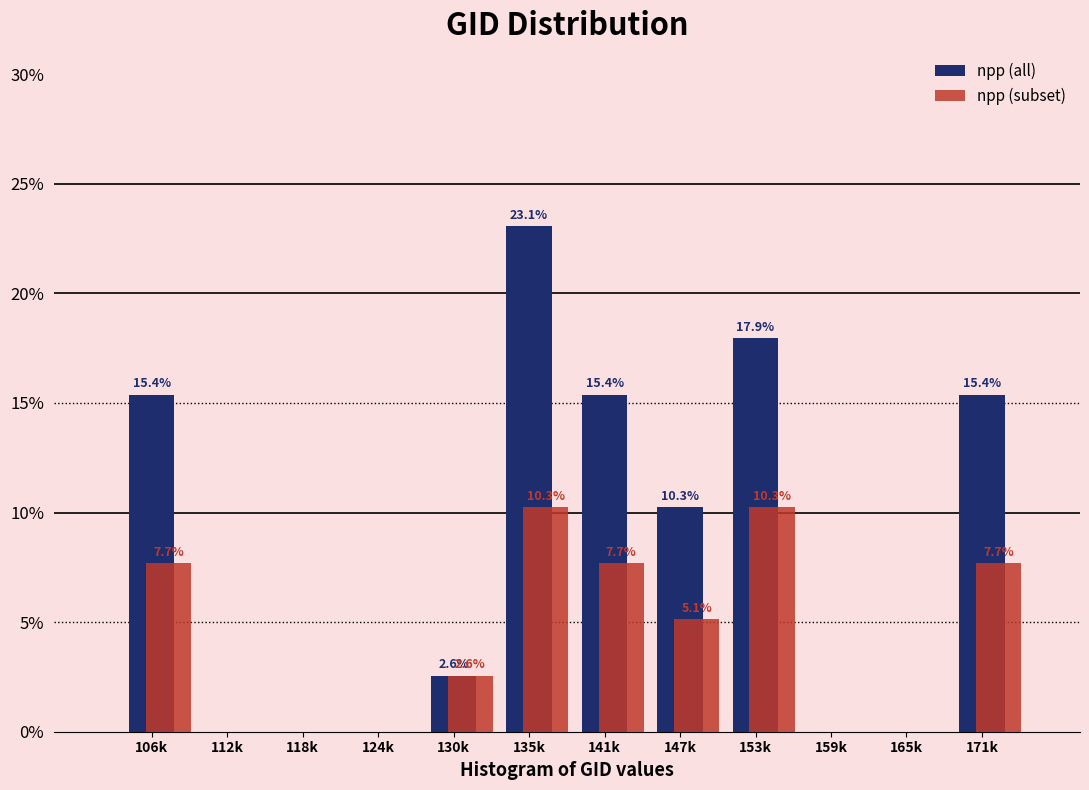

At which category is the sum across all series the highest?

135k